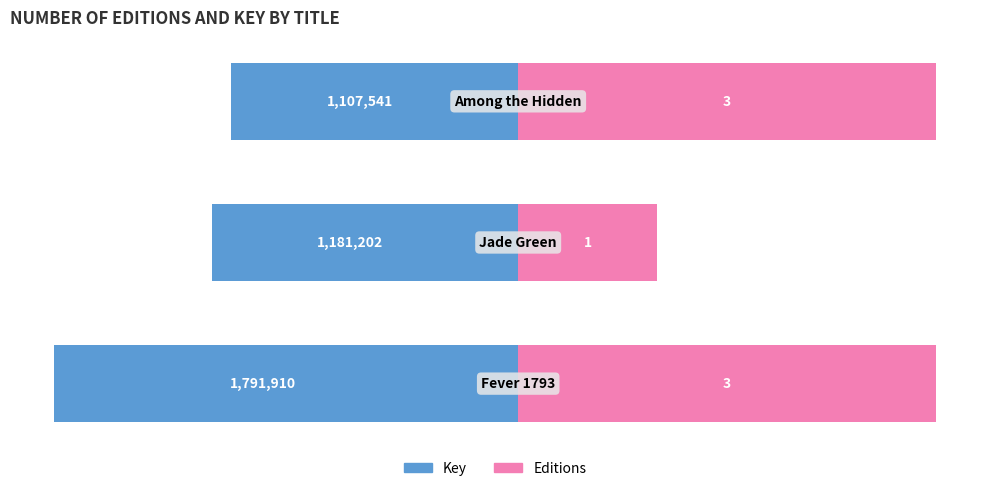

At 0, list the series in order from largest to smallest.

Editions (scaled), Key (scaled)